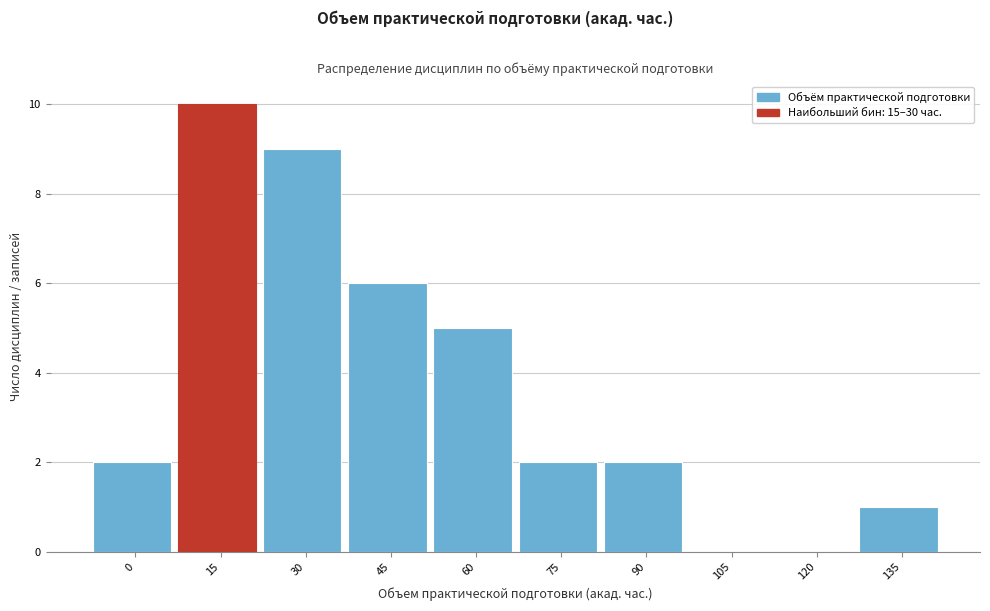

Reading left to right, list all the values displayed in this chart.

0=2	15=10	30=9	45=6	60=5	75=2	90=2	105=0	120=0	135=1